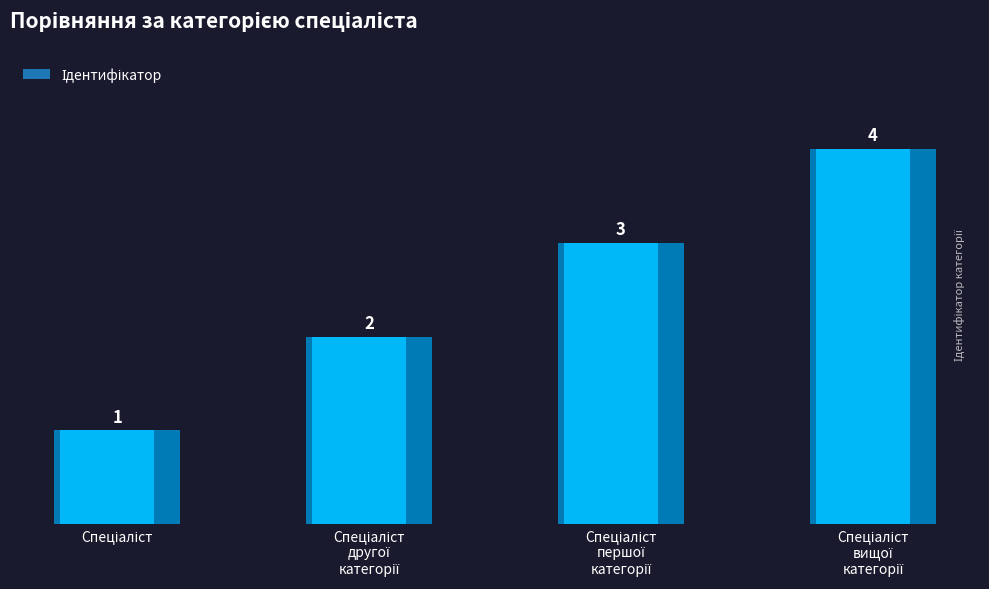

Reading left to right, what are all the values shown in this chart?

1	2	3	4